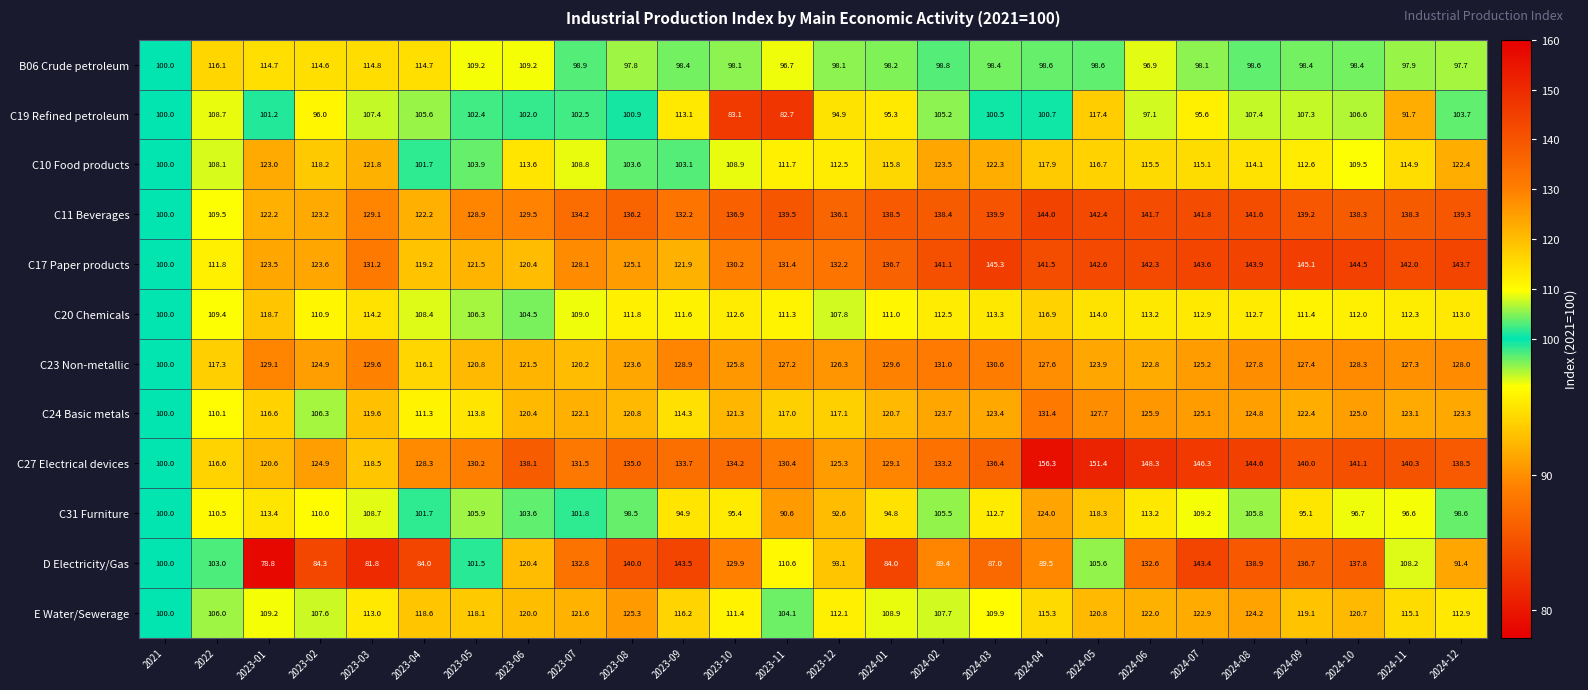

What is the total value across all series at 2023-09?

1411.8